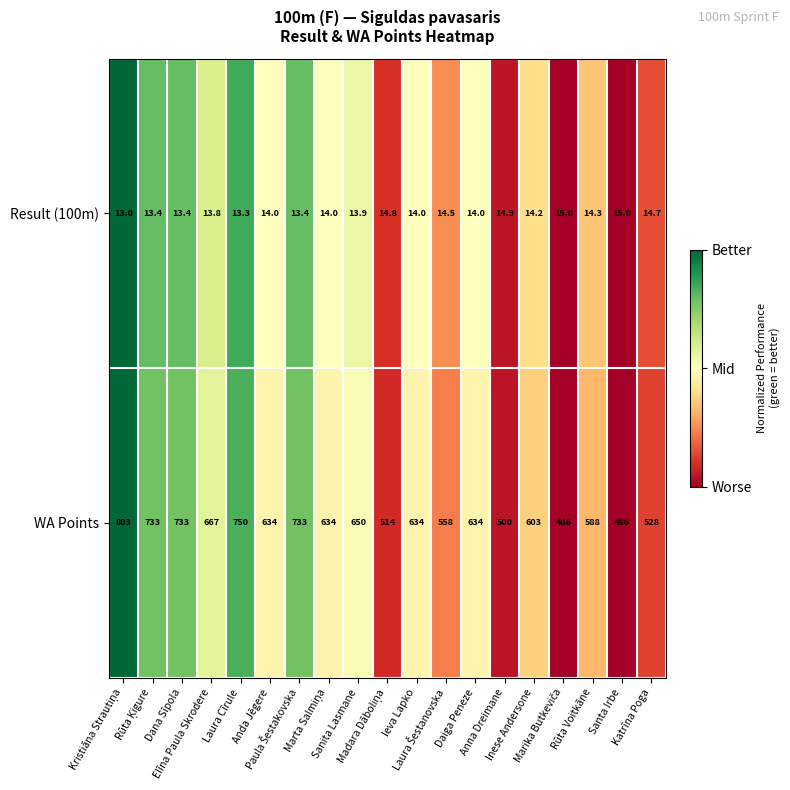

Rank the series by their maximum value, from lowest to highest.

Result (100m), WA Points